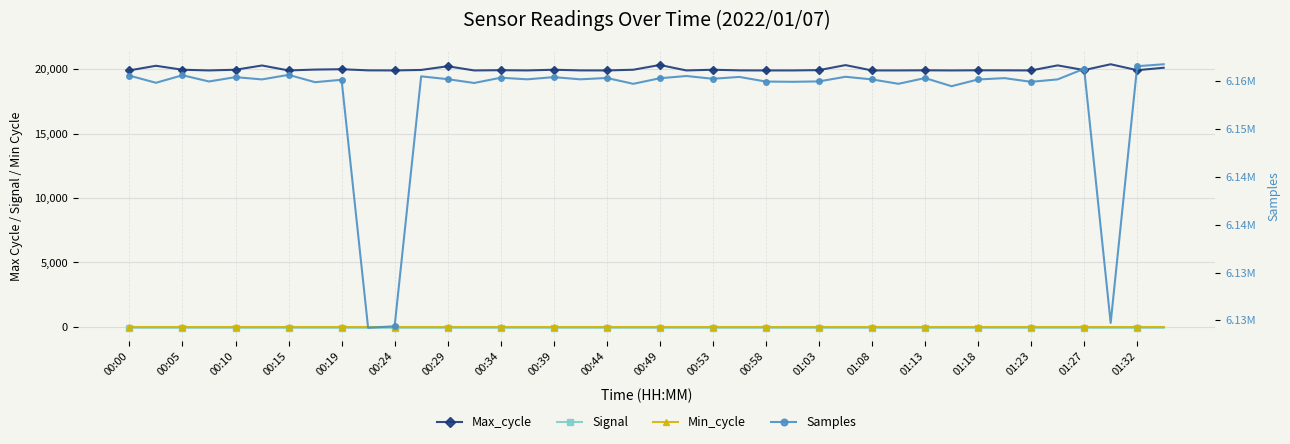

In Samples, how many points are lower than both neighbors (excluding endpoints)?

15